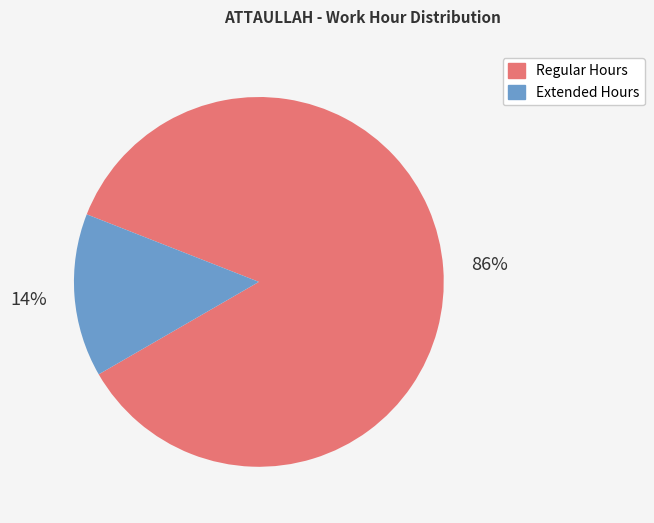

To the nearest percent, what is the average slice percentage?

50%